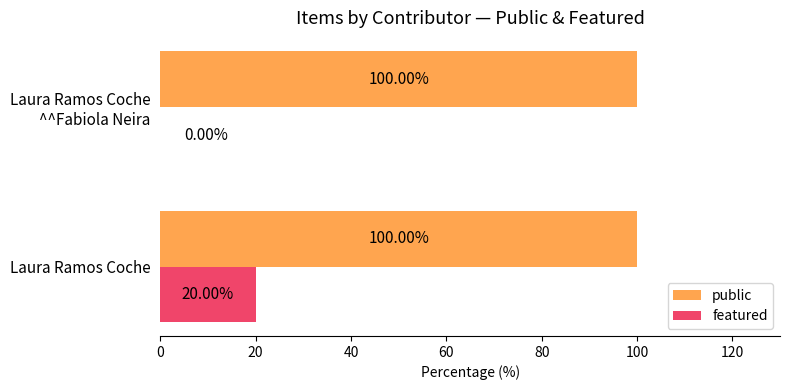

Which series has the largest total across all categories?

public